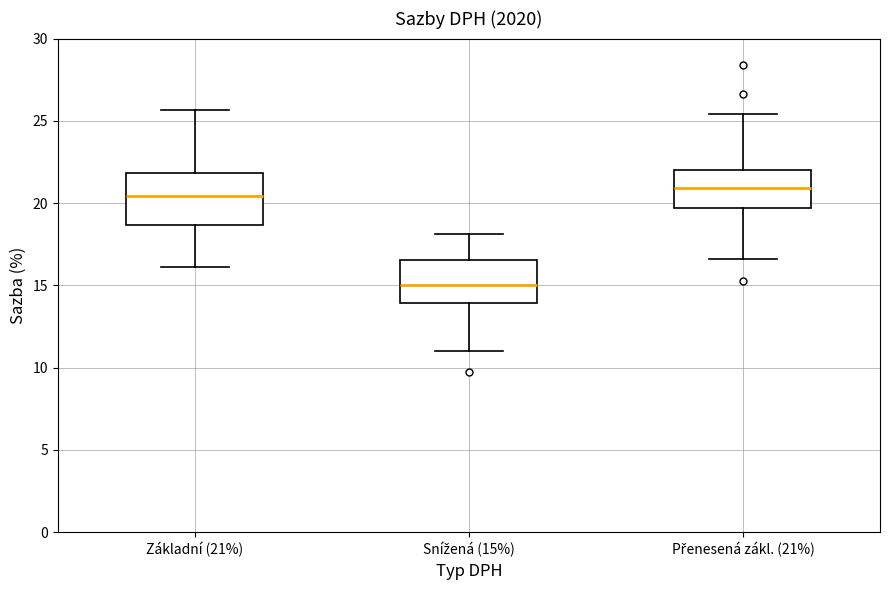

Where does the upper whisker of the box for Snížená (15%) end on the y-axis? The values are not printed on the chart, so give them approximately, as read against the axis.

18.0